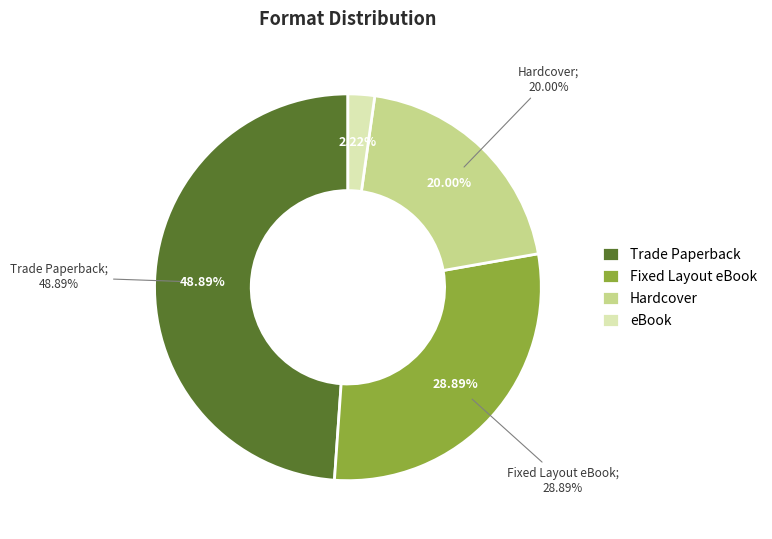

Do Trade Paperback and Hardcover together represent more than half of the pie?

Yes